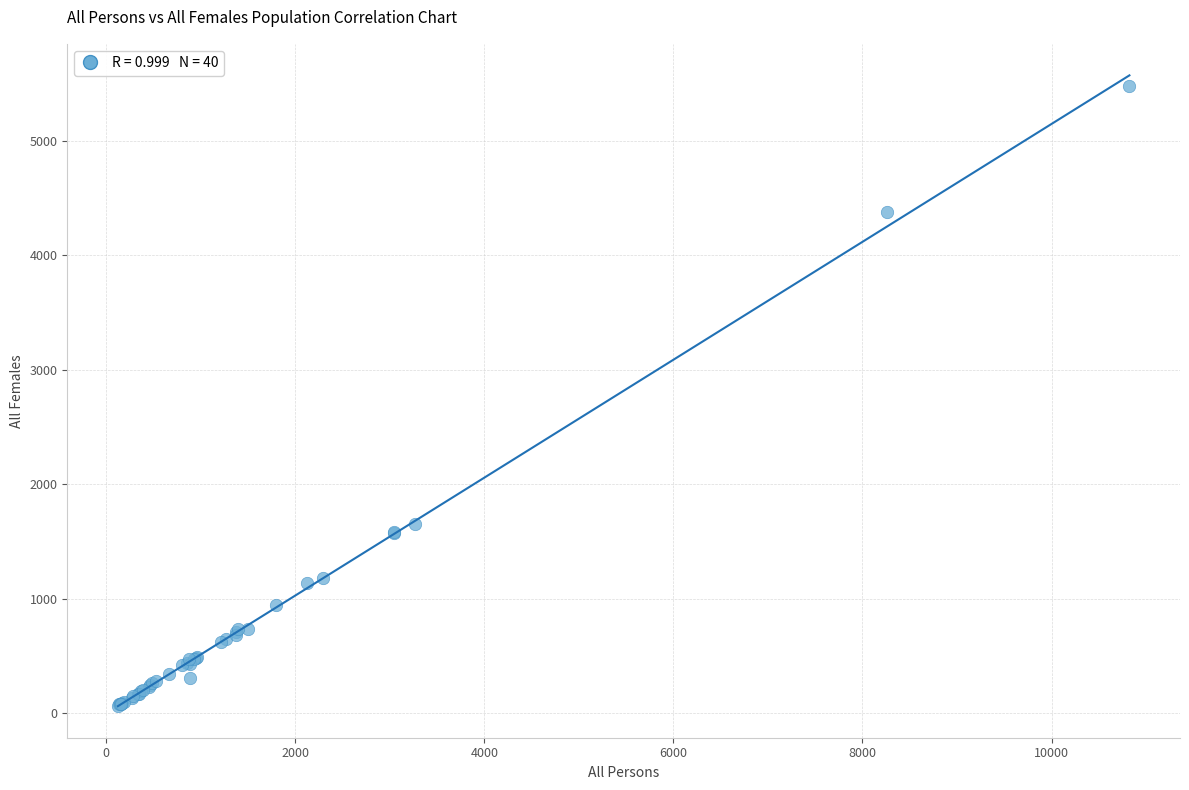

What Y value in the scatter plot is closest to 2773?

1653